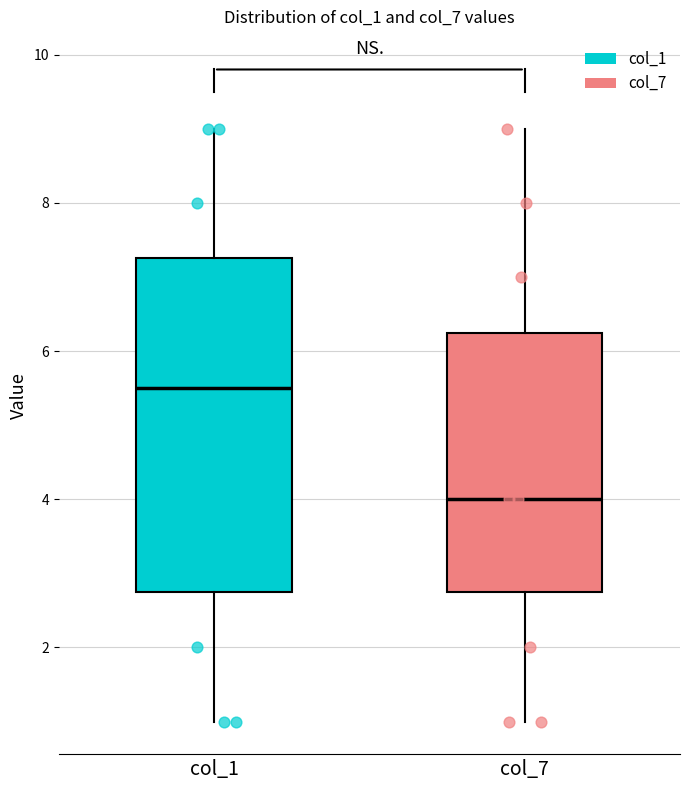

Reading left to right, read every box against the y-axis: the position of its median line, the range the box covers, and the ends of its whiskers. The values are not printed on the chart, so give them approximately, as read against the axis.

col_1: median 5.6, box 2.8 to 7.2, whiskers 1.0 to 9.0
col_7: median 4.0, box 2.8 to 6.2, whiskers 1.0 to 9.0